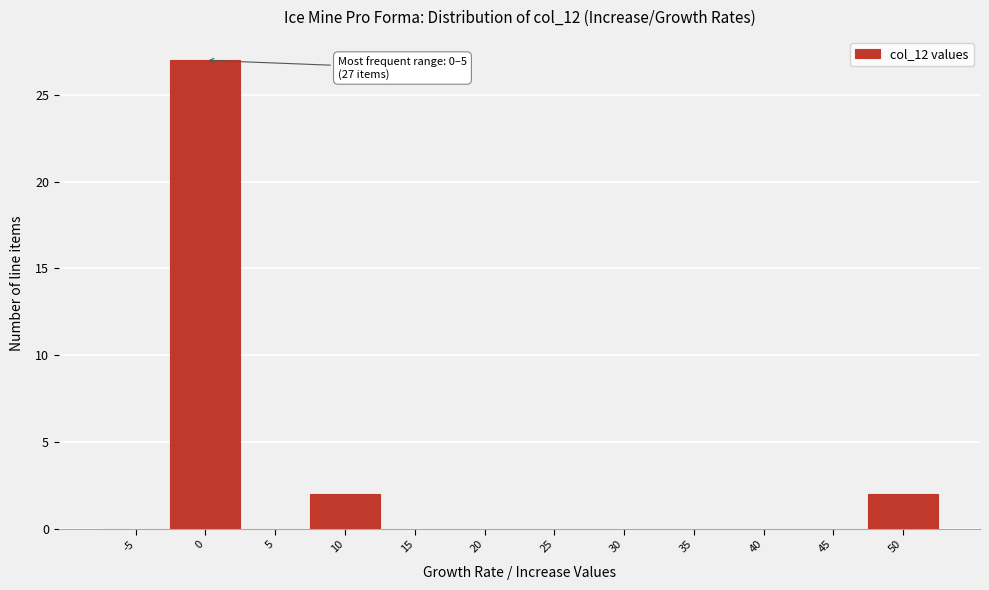

Is it true that the value at -5 is 0?

True